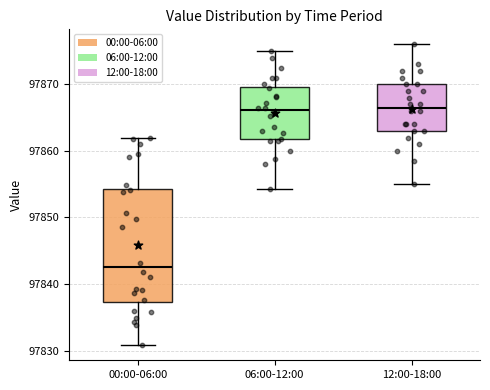

Reading left to right, read every box against the y-axis: the position of its median line, the range the box covers, and the ends of its whiskers. The values are not printed on the chart, so give them approximately, as read against the axis.

00:00-06:00: median 97843, box 97837 to 97854, whiskers 97831 to 97862
06:00-12:00: median 97866, box 97862 to 97870, whiskers 97854 to 97875
12:00-18:00: median 97867, box 97863 to 97870, whiskers 97855 to 97876